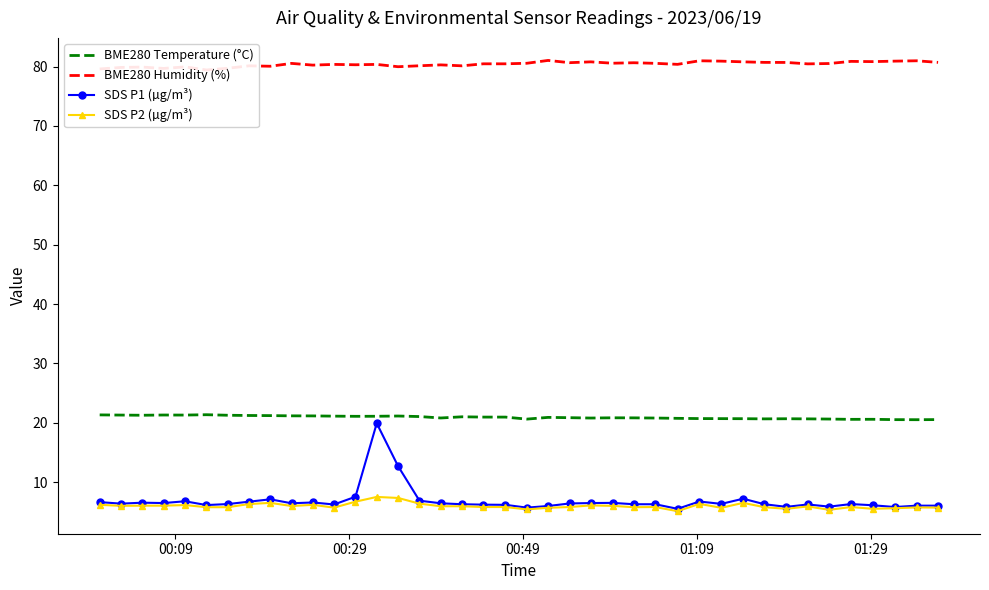

What is the maximum value for SDS P1 (µg/m³)?

19.9